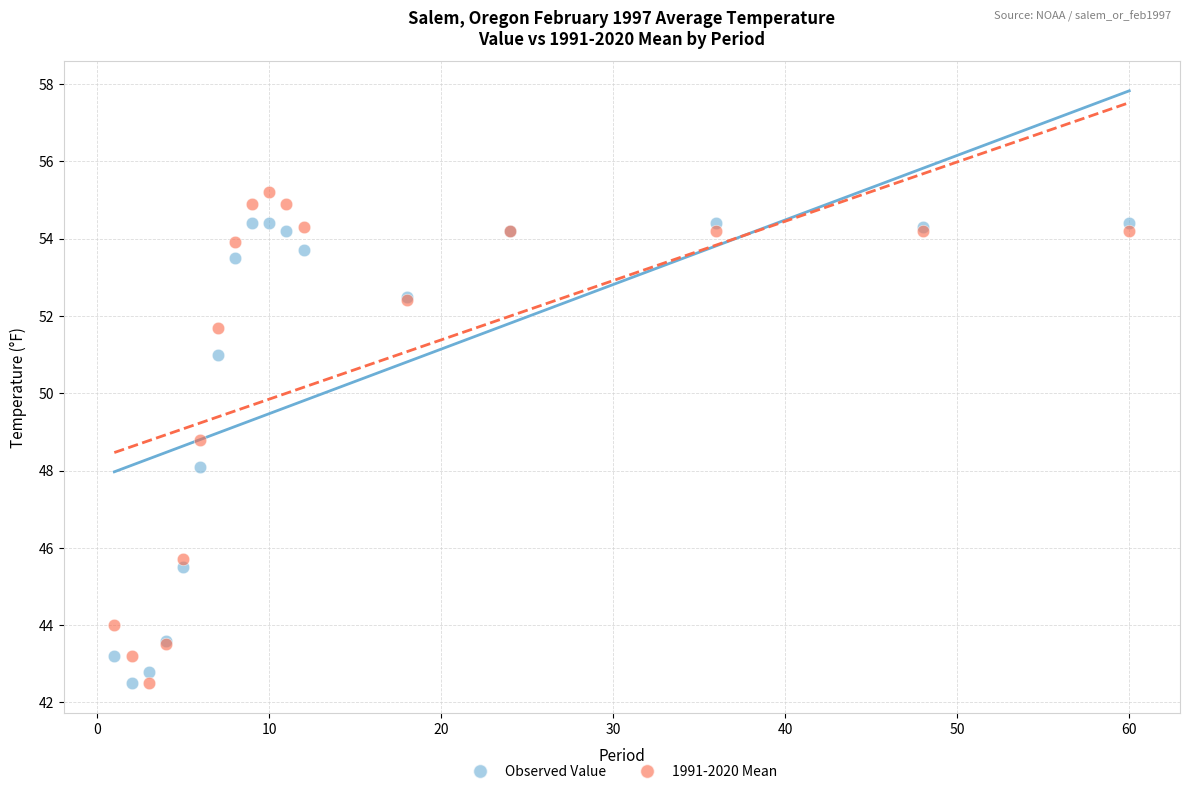

Which series has the widest spread of Y values?

1991-2020 Mean